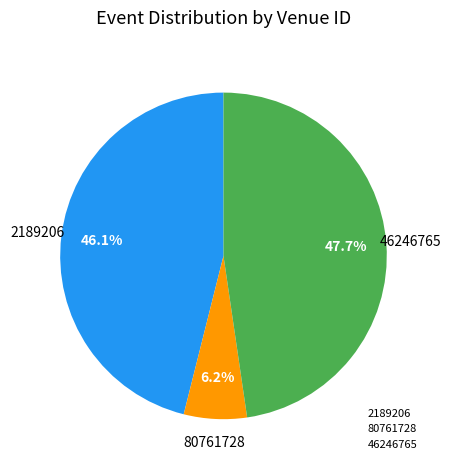

To the nearest percent, what portion does 46246765 represent?

48%